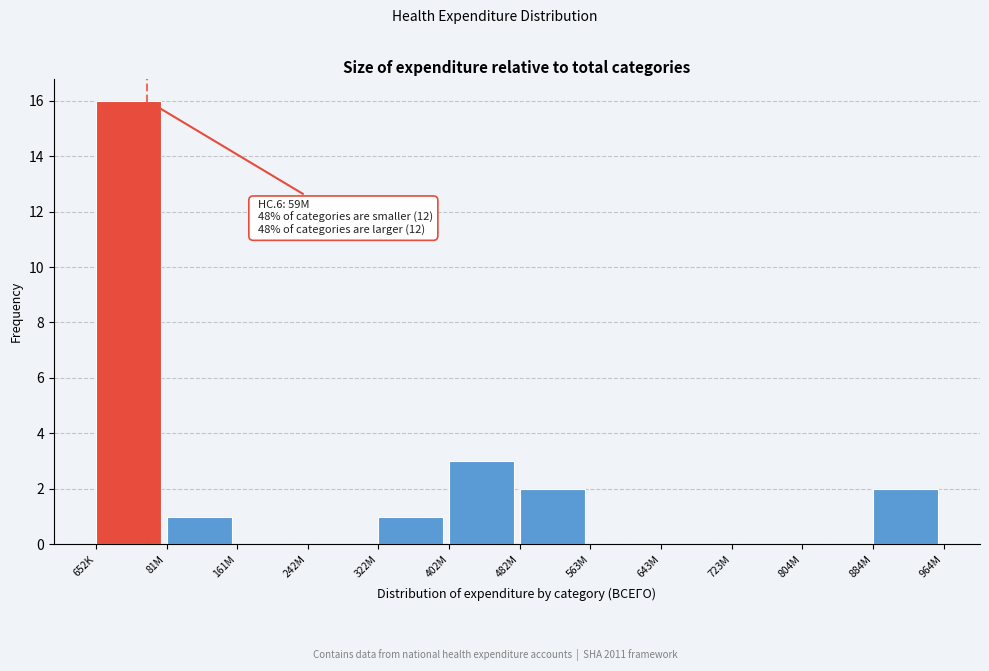

Reading left to right, list all the values displayed in this chart.

652K=16	81M=1	161M=0	242M=0	322M=1	402M=3	482M=2	563M=0	643M=0	723M=0	804M=0	884M=2